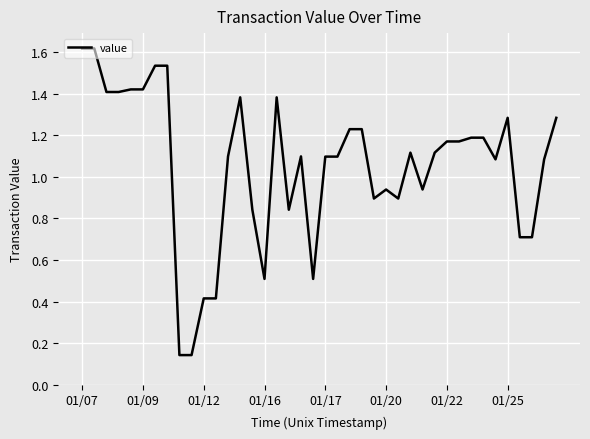

Where is the data nearest to the value 0?

8